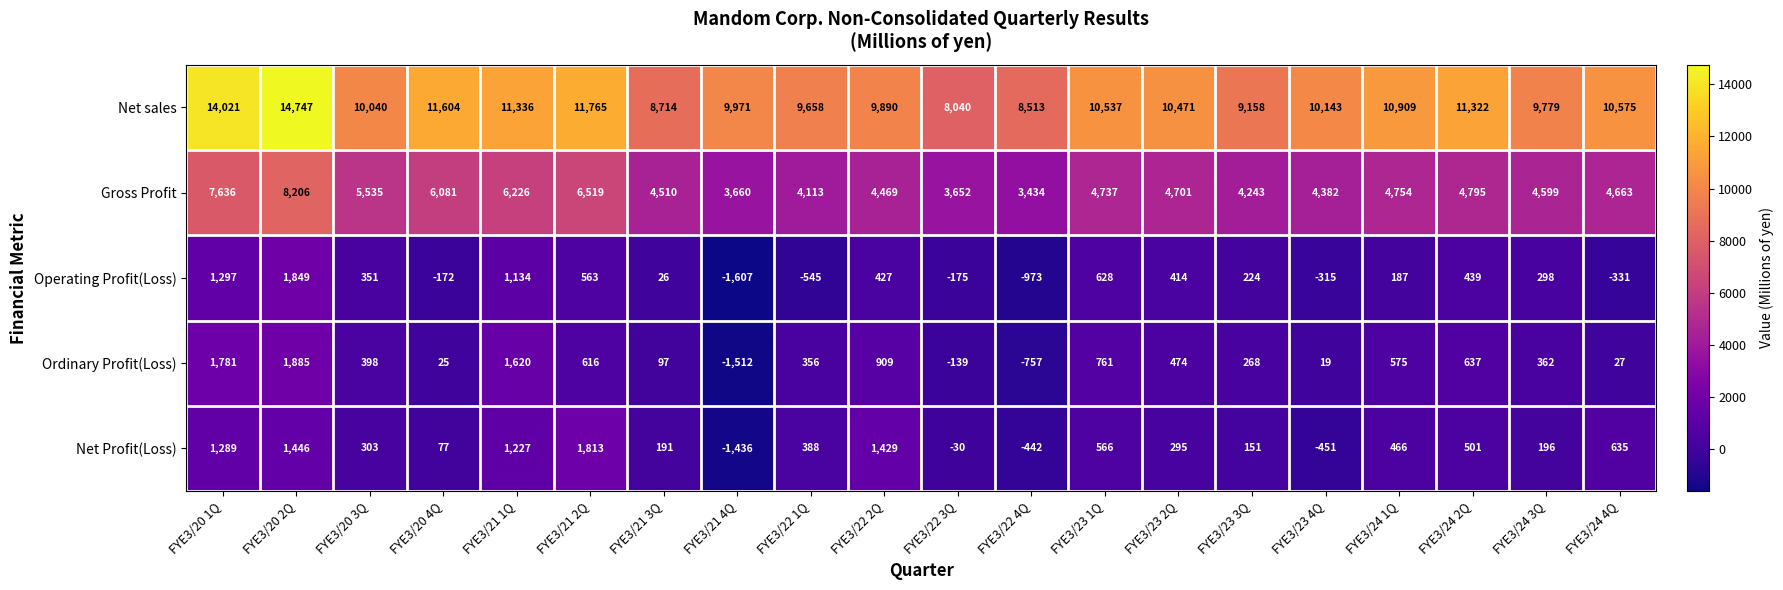

At which category is the sum across all series the highest?

FYE3/20 2Q